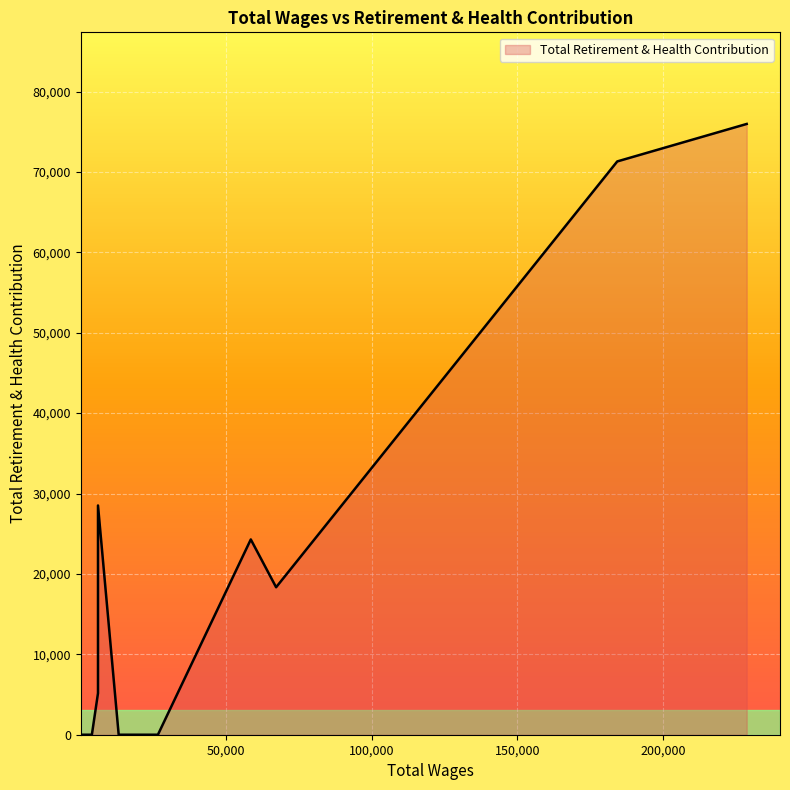

Which category has the highest value across all series?

228836